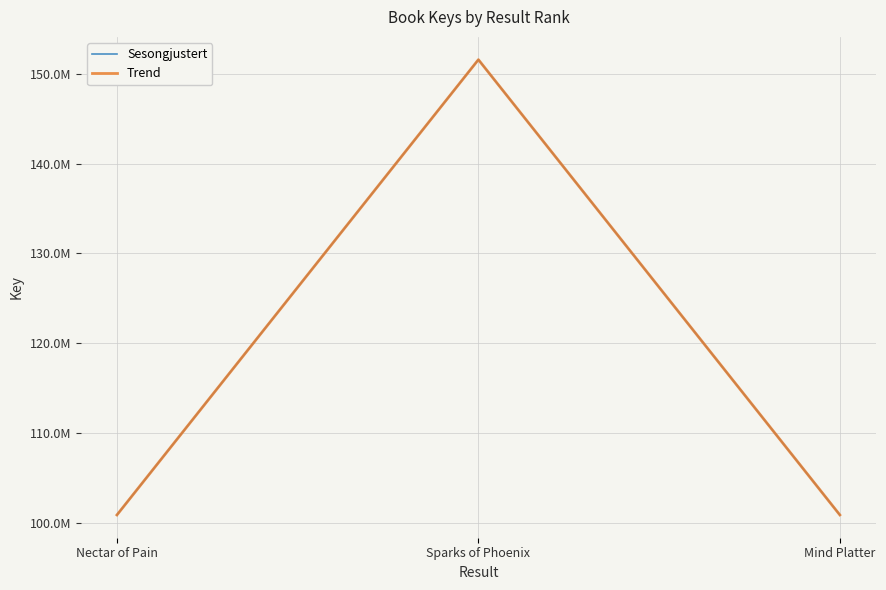

Does the chart display data point markers on the line(s)?

No